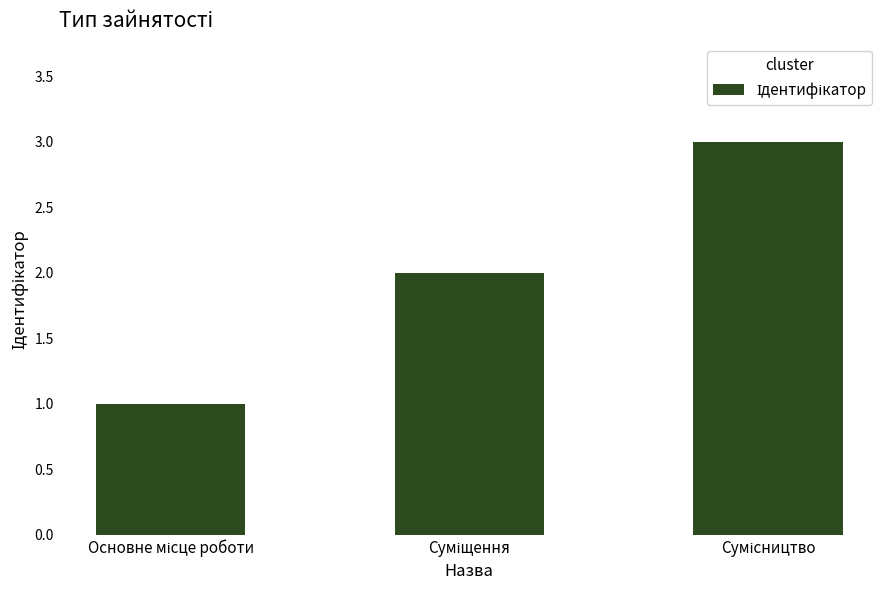

What is the maximum value shown in the chart?

3